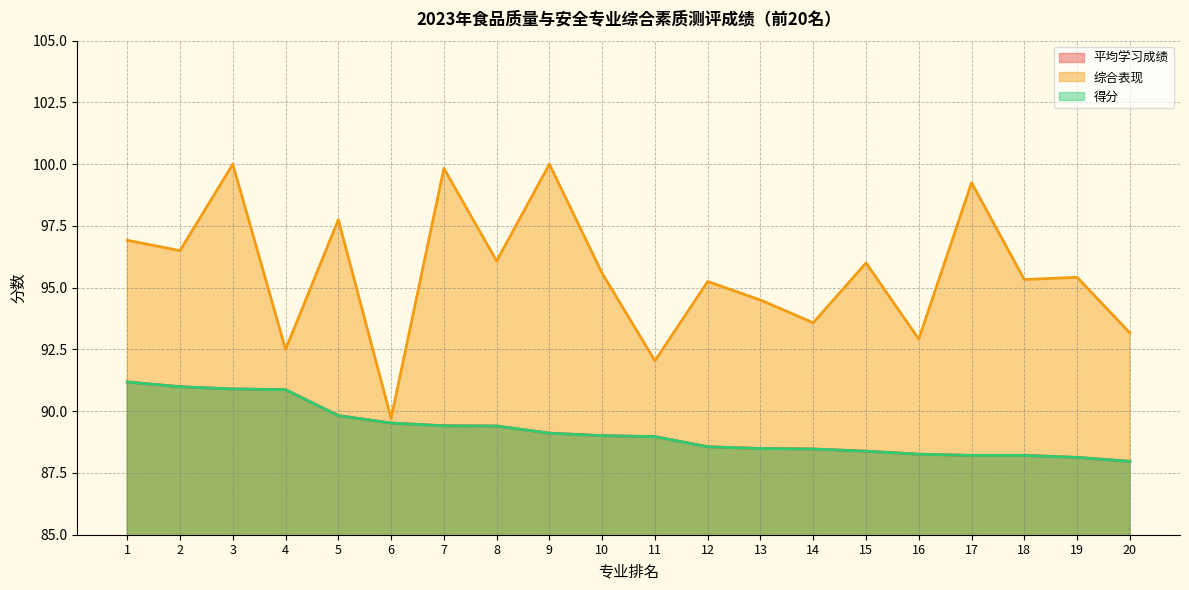

True or false: 平均学习成绩 and 综合表现 intersect in this chart.

False